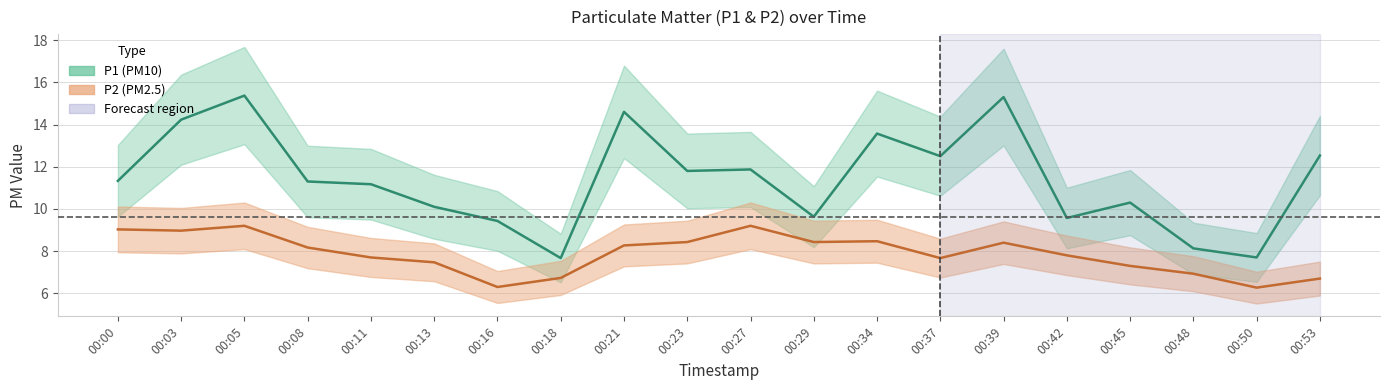

Which series has the widest spread of values?

P1